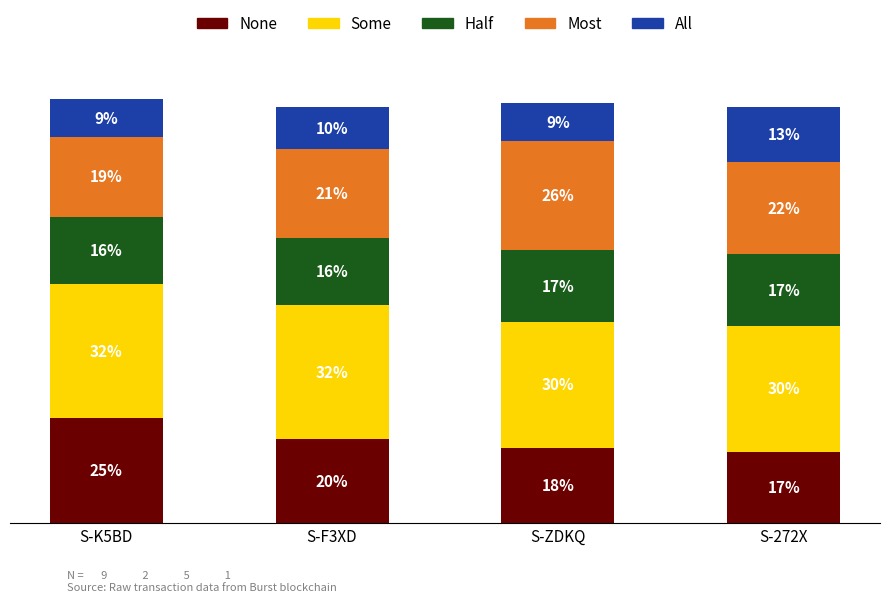

At which label does None reach its minimum?

S-272X